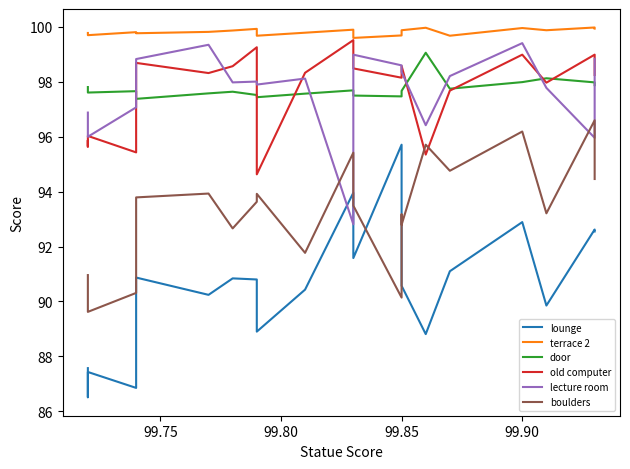

The old computer series shows 53.4 at 11. True or false?

False